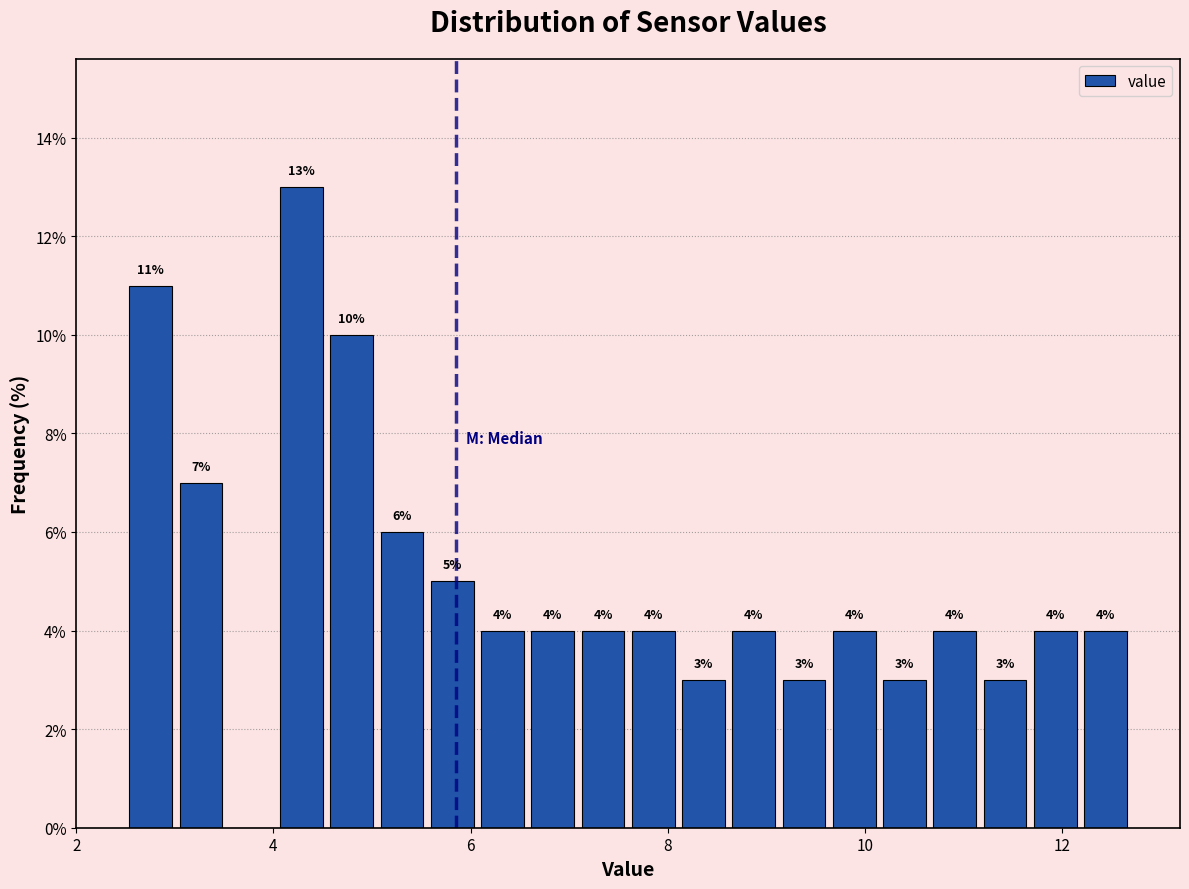

Around what value on the x-axis is the tallest bar? Give the approximate position of its centre, as read against the axis.

4.2